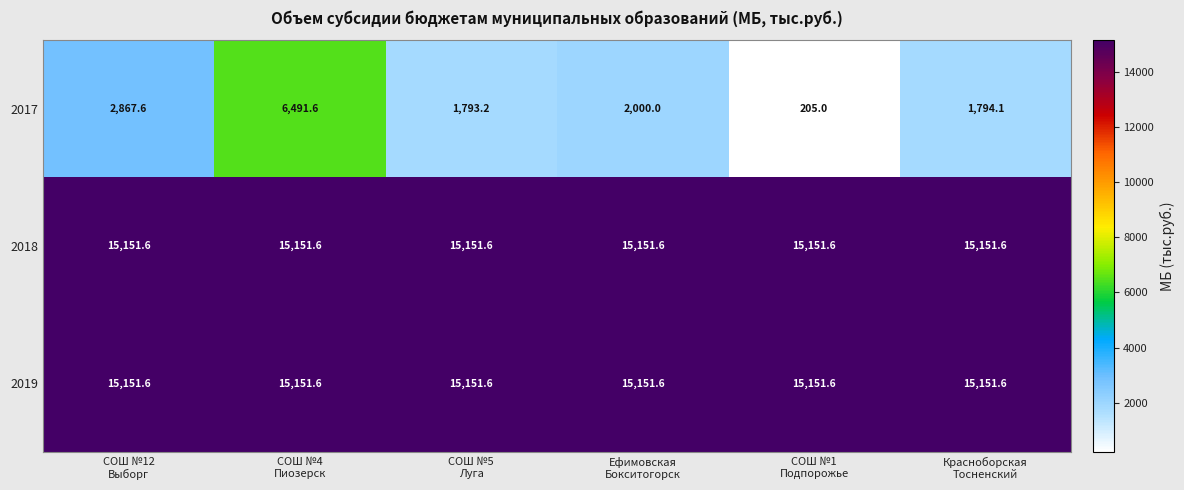

What is the average value of the 2018 series?

15151.6